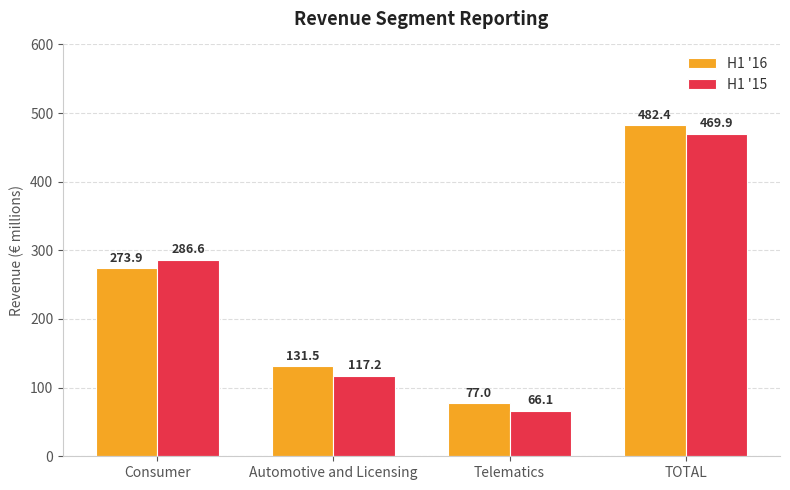

The H1 '15 series shows 469.9 at TOTAL. True or false?

True